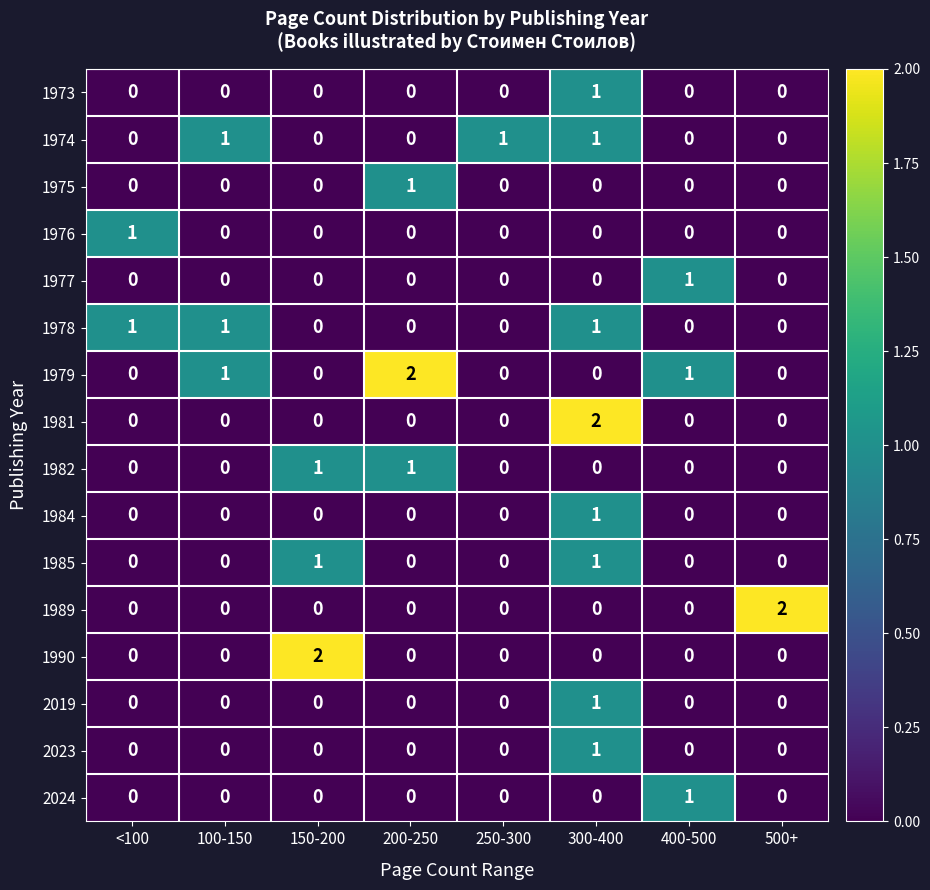

At which category is the sum across all series the highest?

300-400